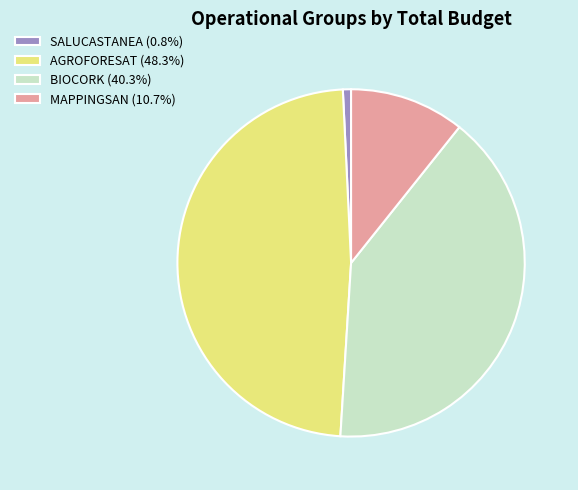

Is there any slice that represents more than half of the pie?

No